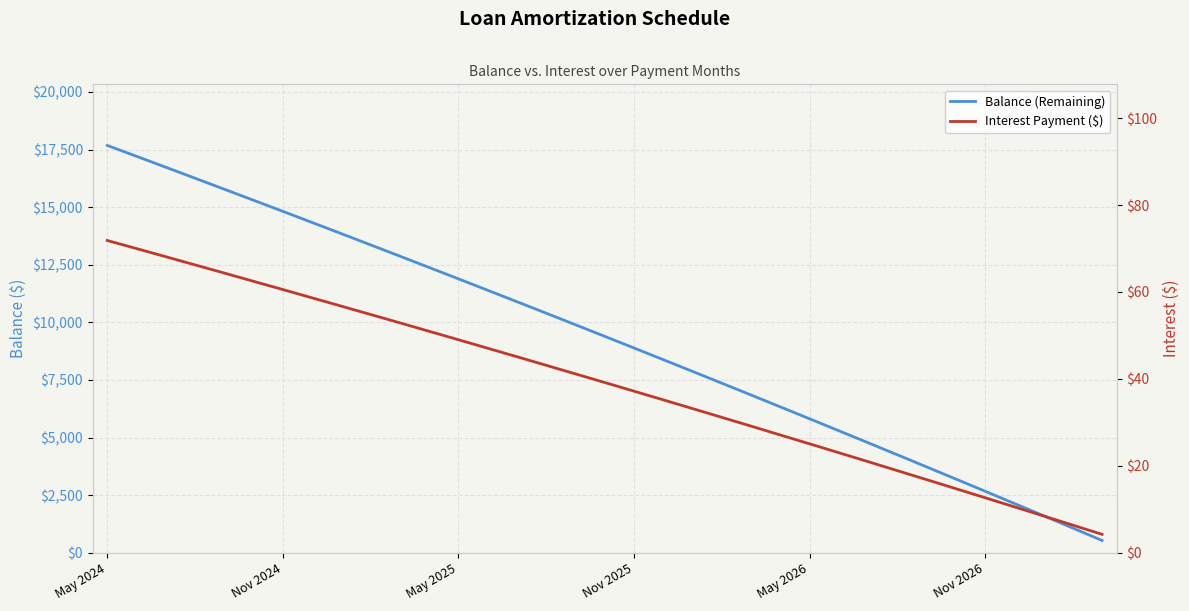

At how many categories does at least one series exceed 1635?

32